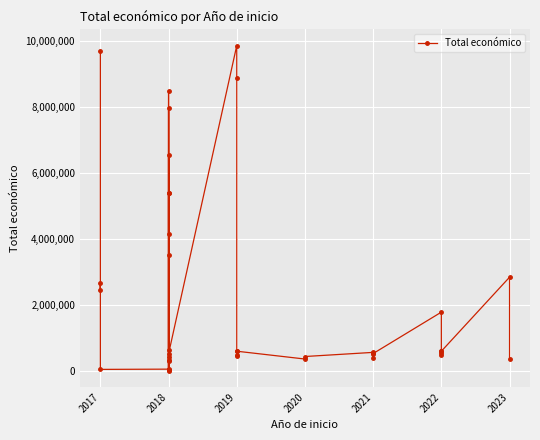

True or false: the data shows 311553 at 2018.

True